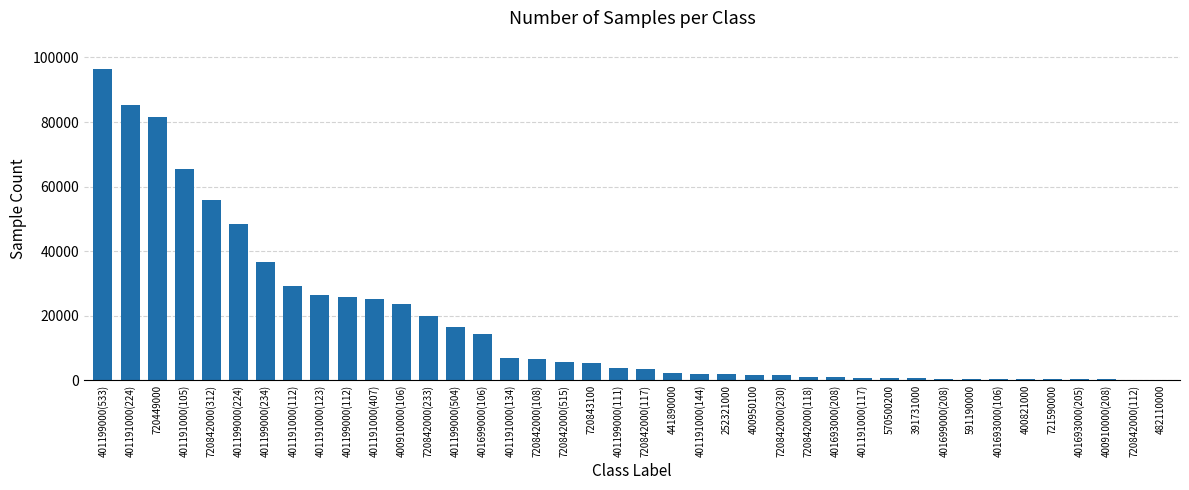

Which label corresponds to the largest value in the chart?

401199000(533)